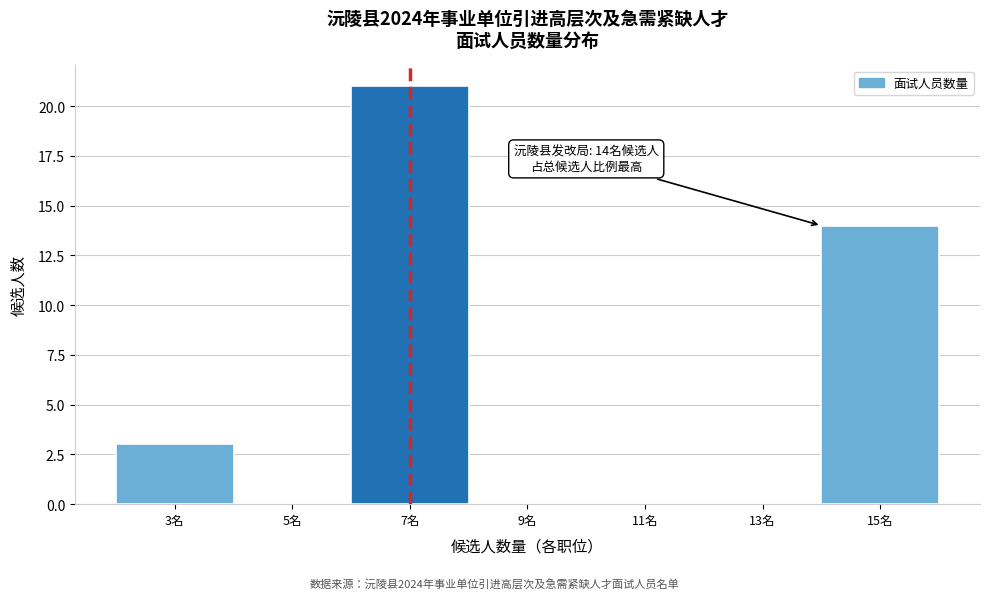

Which range on the x-axis has the tallest bar?

6 to 8